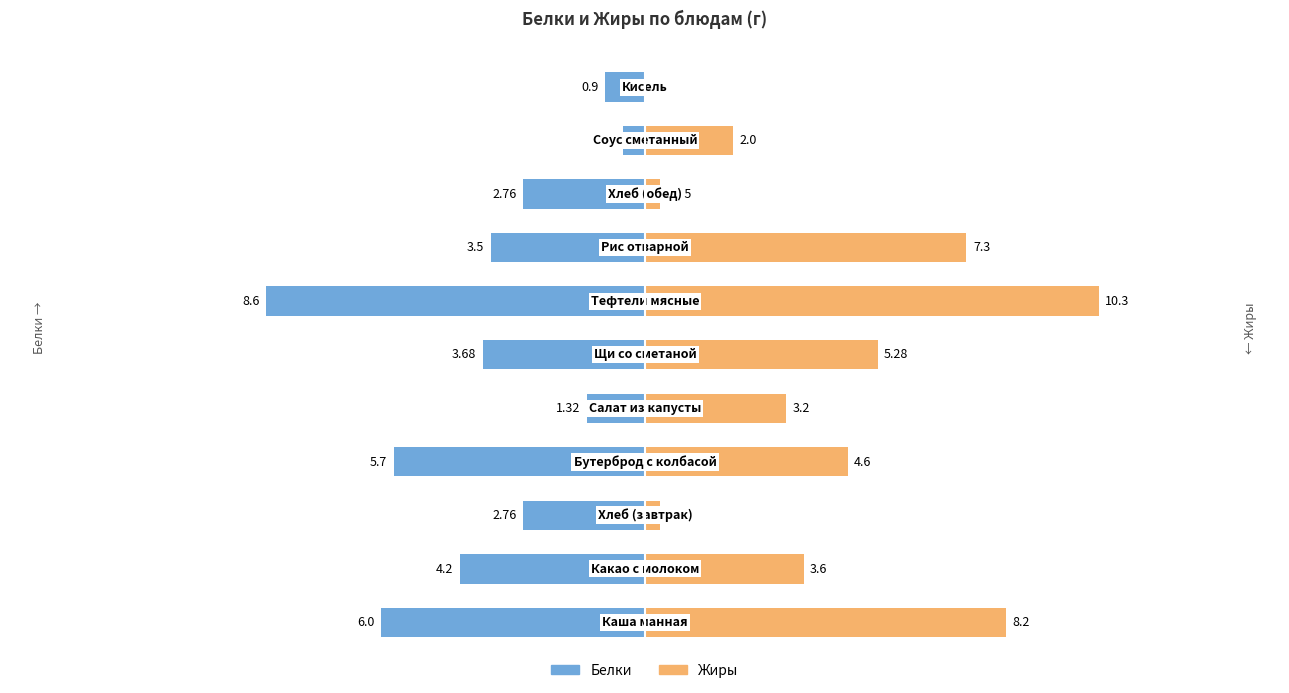

How many distinct data groups are displayed?

2